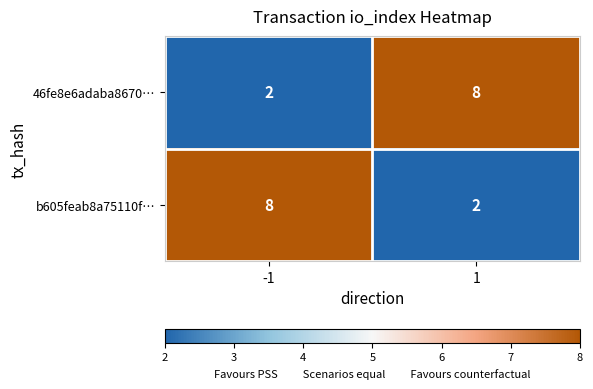

What is the maximum value shown in the chart?

8